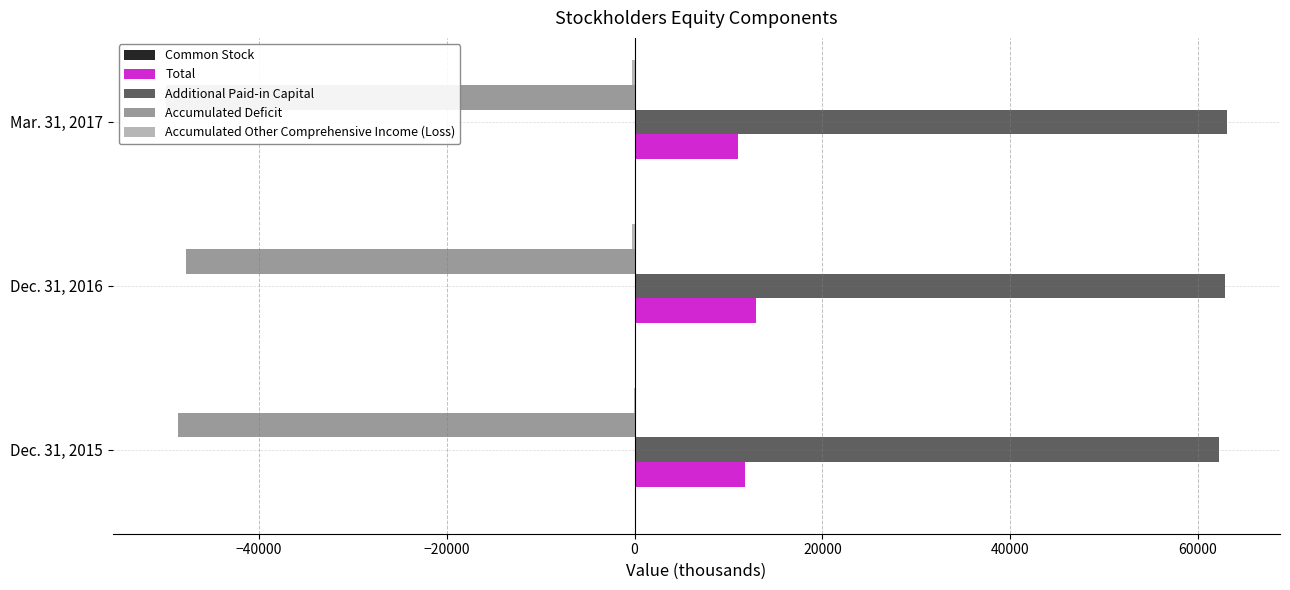

How many values in the Accumulated Other Comprehensive Income (Loss) series exceed -297?

1